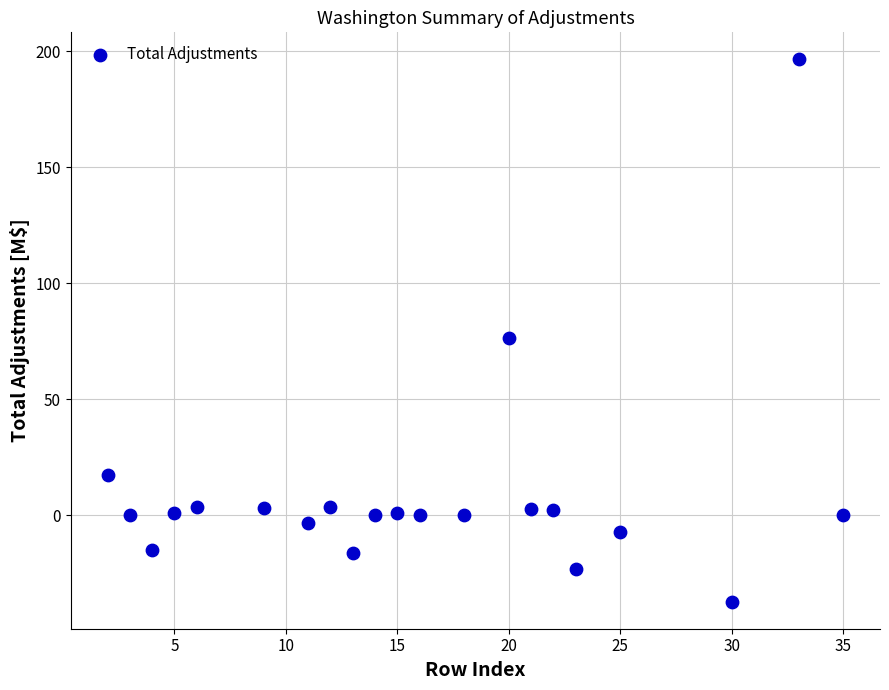

What is the range of Y values (max minus min)?

233.6